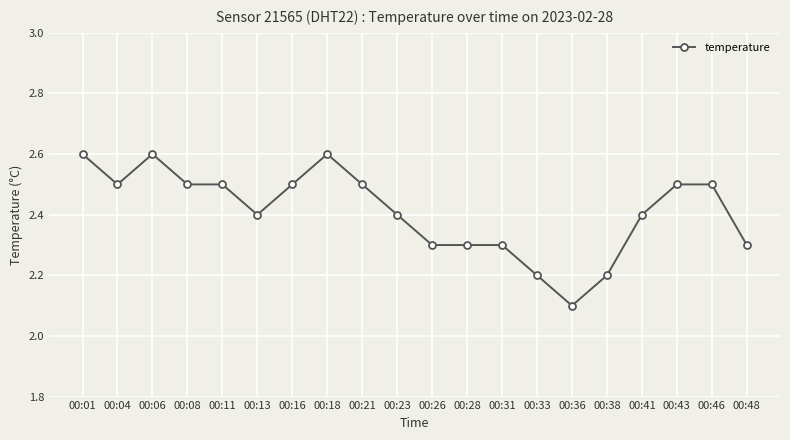

What is the difference between the second highest and second lowest values?

0.4